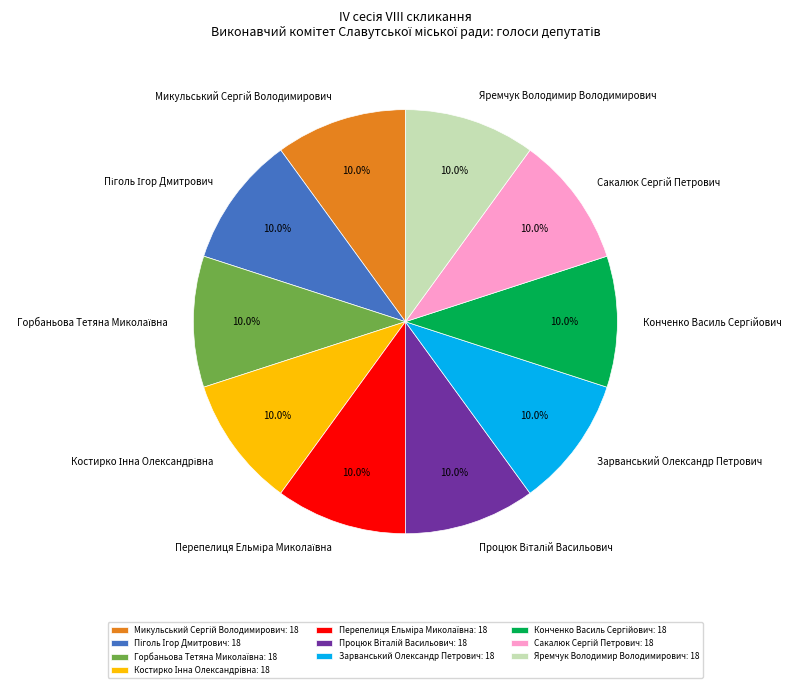

Does Яремчук Володимир Володимирович represent more than half of the total?

No